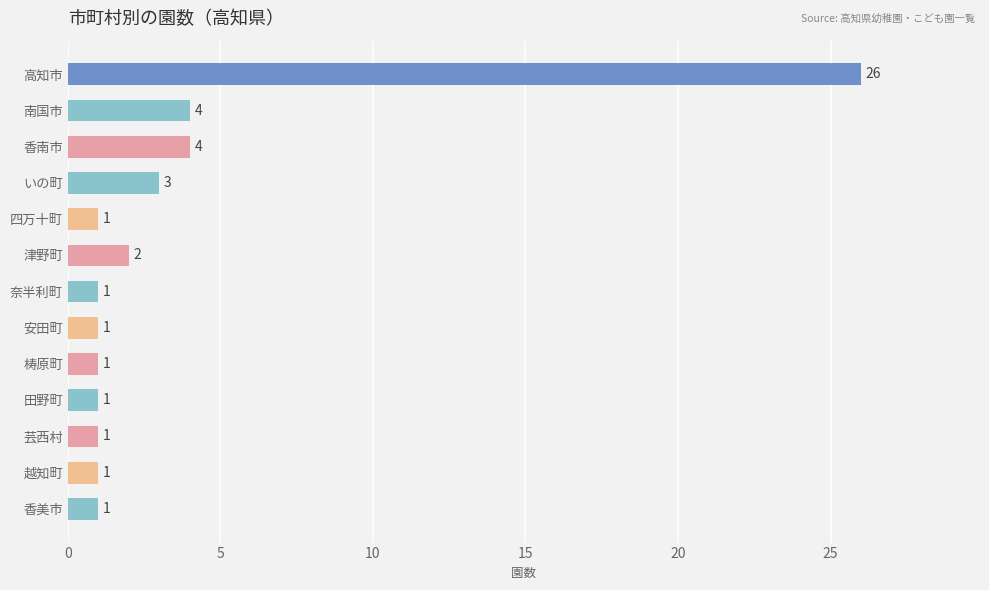

What is the maximum value shown in the chart?

26